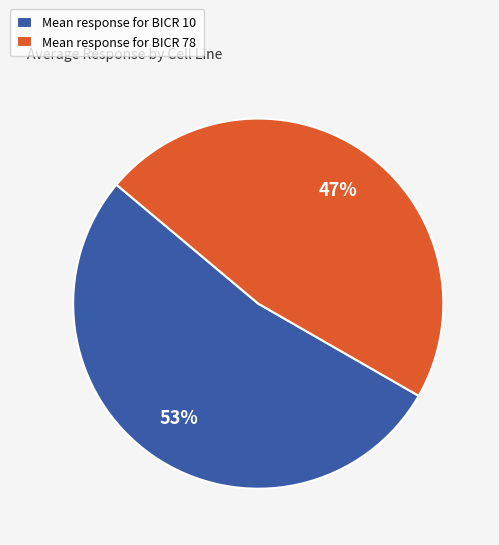

What percentage is the Mean response for BICR 10 slice, to the nearest percent?

53%